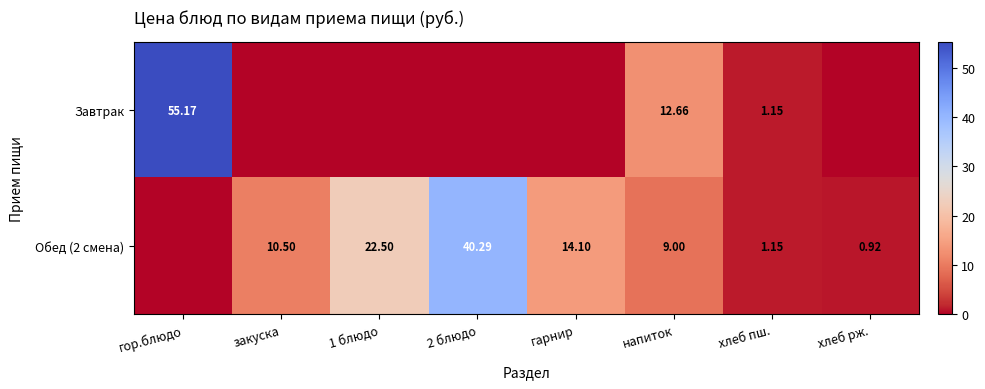

What is the difference between the highest and lowest values at напиток?

3.7